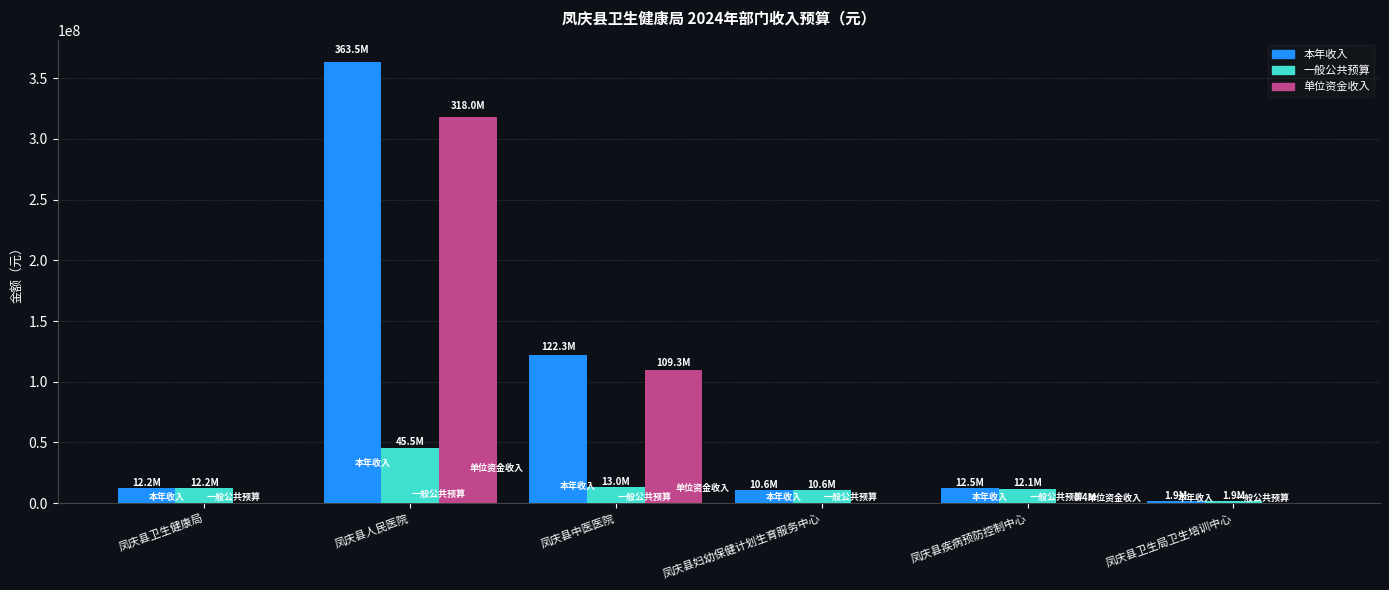

True or false: 单位资金收入 has a value of 46374344.3 at 凤庆县中医医院.

False